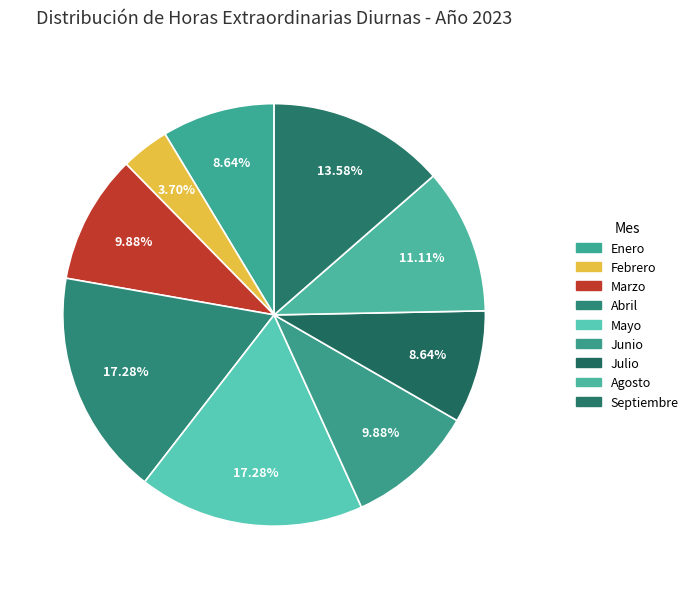

How many segments does this pie chart have?

9